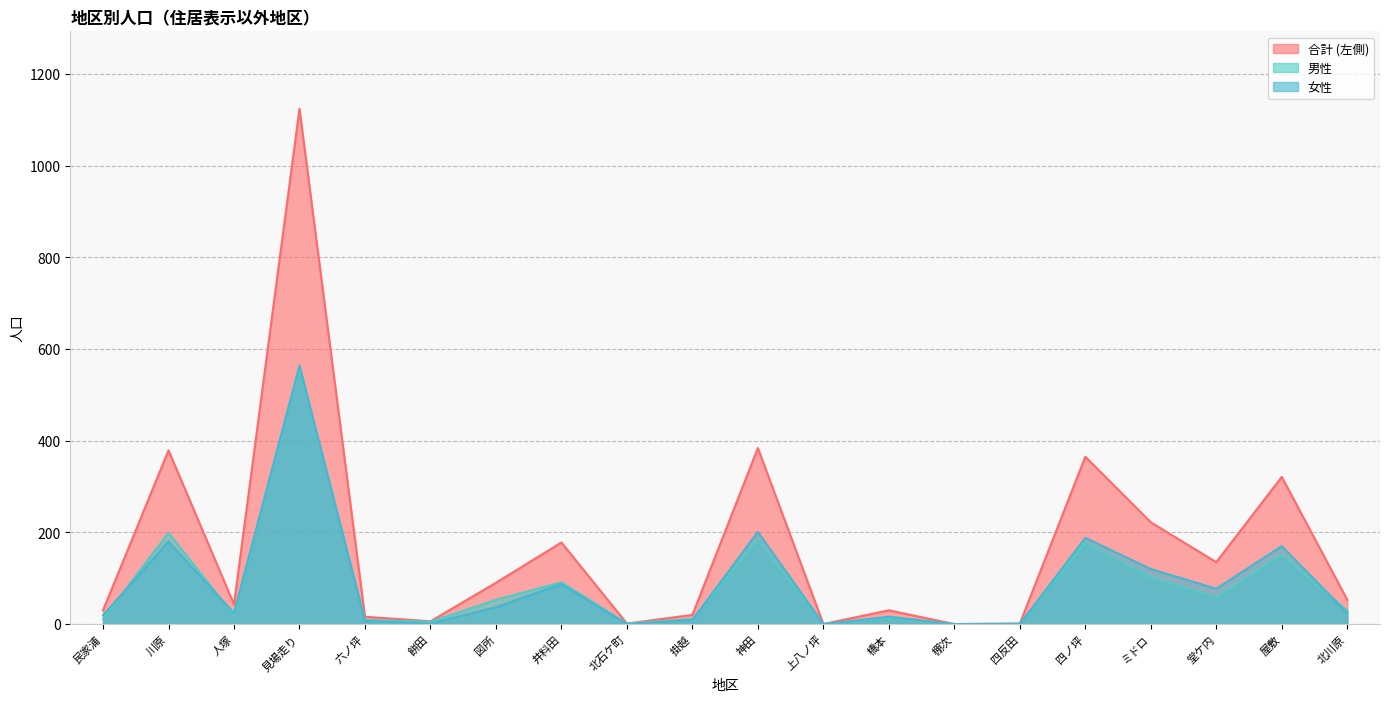

Is it true that 合計 (左側) equals 365 at 四ノ坪?

True